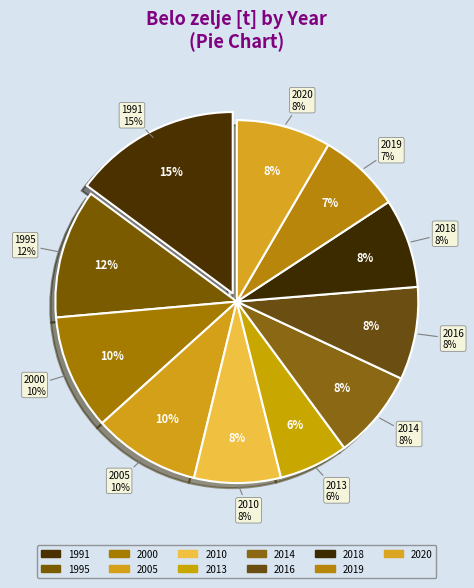

How many segments does this pie chart have?

11